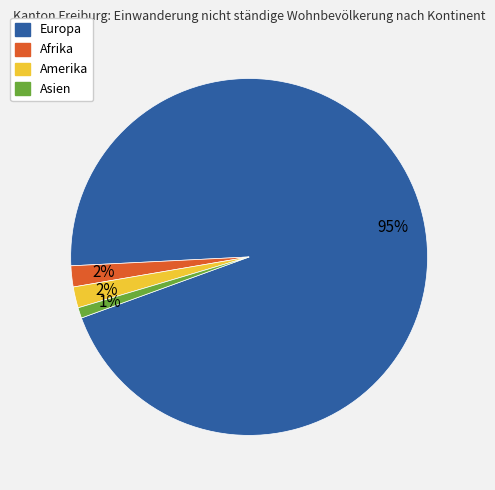

What is the ratio of the value at Amerika to the value at Afrika?

1.0